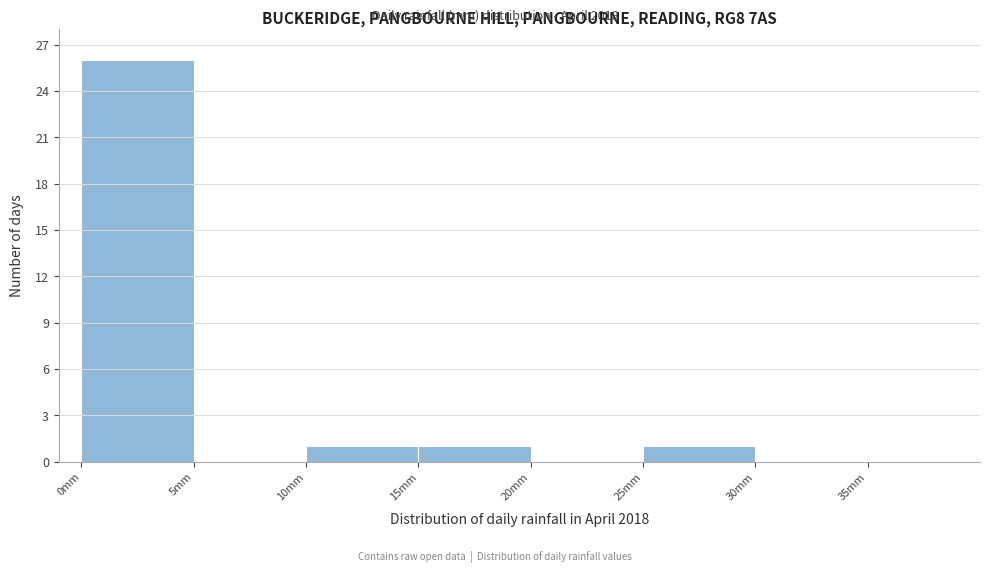

How tall is the bar that spans 15 to 20 on the x-axis? The values are not printed on the chart, so give them approximately, as read against the axis.

1